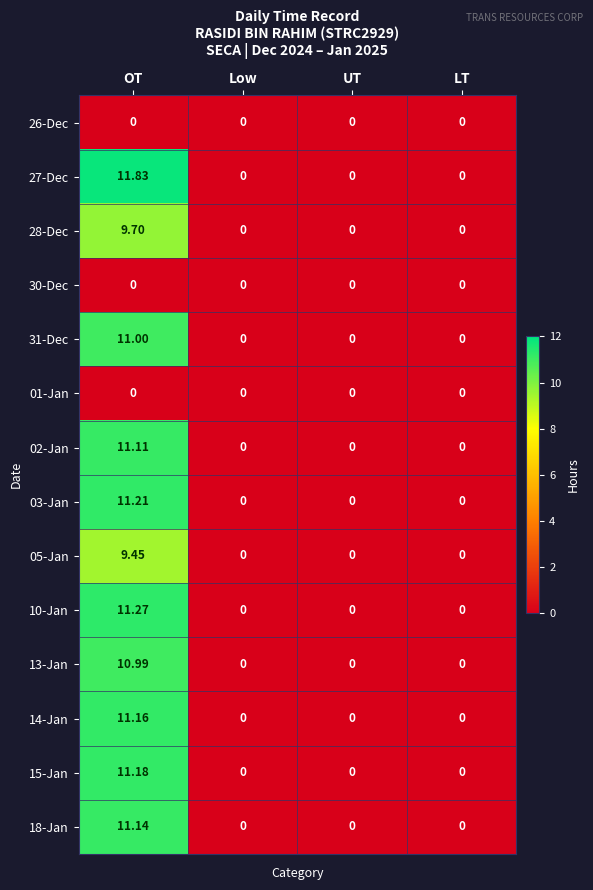

Which label corresponds to the largest value in the chart?

OT